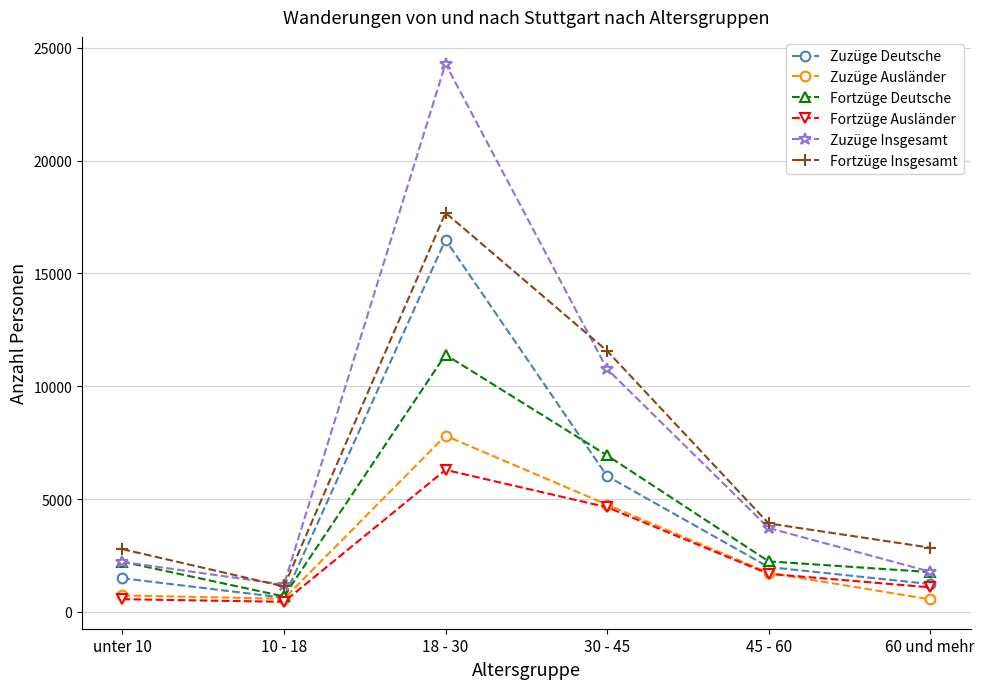

Is the value of Zuzüge Deutsche at 60 und mehr greater than the value of Zuzüge Ausländer at 18 - 30?

No